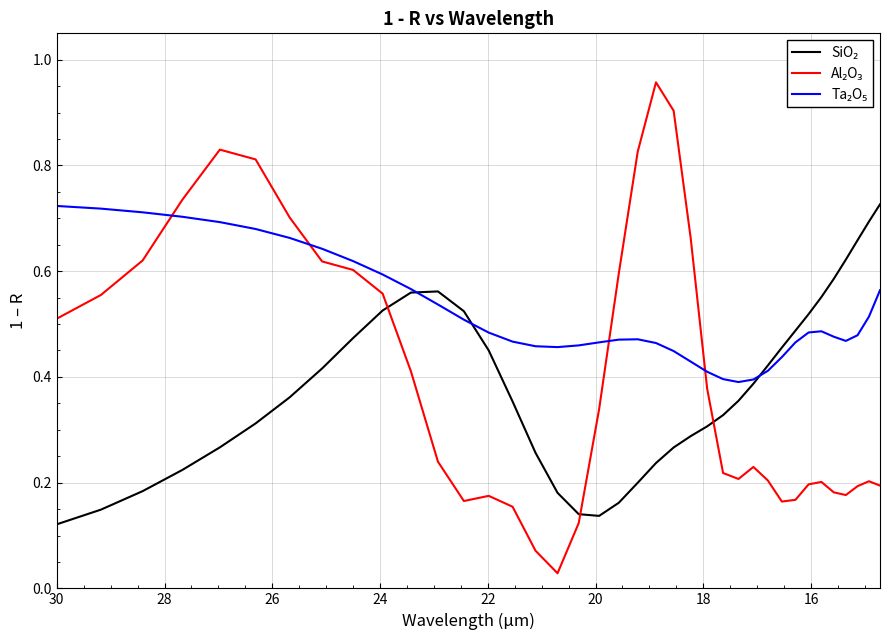

Which series has the largest range (max minus min)?

Al₂O₃